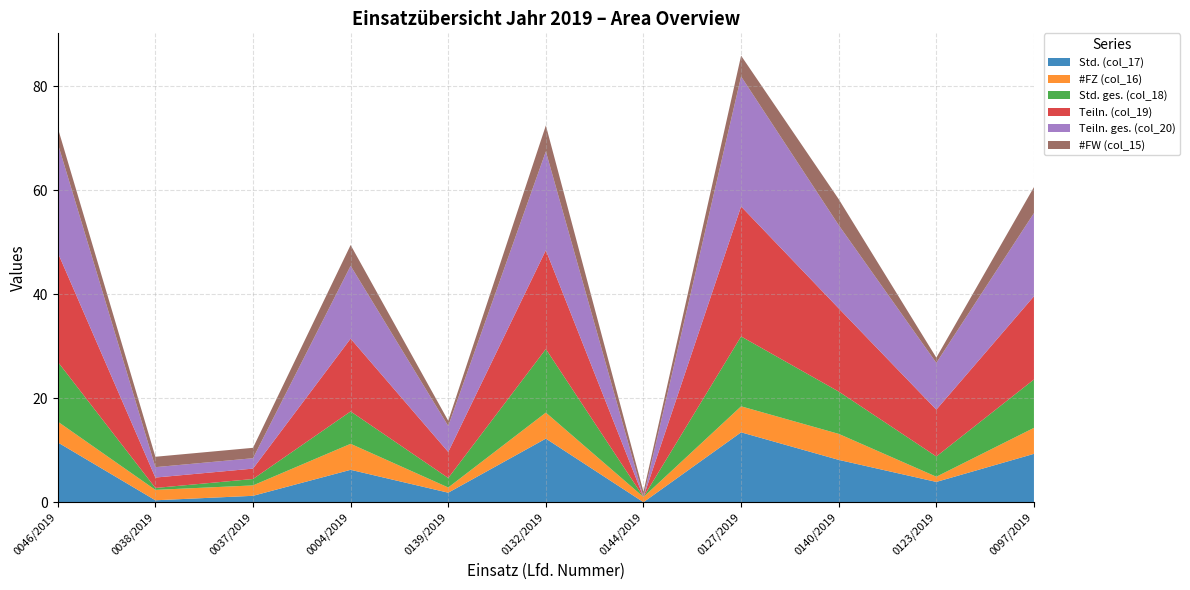

Reading right to left, extract all data points from this chart.

Std. (col_17): 0097/2019=9.3	0123/2019=3.9	0140/2019=8.1	0127/2019=13.4	0144/2019=0.0	0132/2019=12.2	0139/2019=1.8	0004/2019=6.2	0037/2019=1.2	0038/2019=0.4	0046/2019=11.5
#FZ (col_16): 0097/2019=5.0	0123/2019=1.0	0140/2019=5.0	0127/2019=5.0	0144/2019=1.0	0132/2019=5.0	0139/2019=1.0	0004/2019=5.0	0037/2019=2.0	0038/2019=2.0	0046/2019=4.0
Std. ges. (col_18): 0097/2019=9.3	0123/2019=3.9	0140/2019=8.1	0127/2019=13.4	0144/2019=0.0	0132/2019=12.2	0139/2019=1.8	0004/2019=6.2	0037/2019=1.2	0038/2019=0.4	0046/2019=11.5
Teiln. (col_19): 0097/2019=16.0	0123/2019=9.0	0140/2019=16.0	0127/2019=25.0	0144/2019=0.0	0132/2019=19.0	0139/2019=5.0	0004/2019=14.0	0037/2019=2.0	0038/2019=2.0	0046/2019=21.0
Teiln. ges. (col_20): 0097/2019=16.0	0123/2019=9.0	0140/2019=16.0	0127/2019=25.0	0144/2019=0.0	0132/2019=19.0	0139/2019=5.0	0004/2019=14.0	0037/2019=2.0	0038/2019=2.0	0046/2019=21.0
#FW (col_15): 0097/2019=5.0	0123/2019=1.0	0140/2019=5.0	0127/2019=4.0	0144/2019=1.0	0132/2019=5.0	0139/2019=1.0	0004/2019=4.0	0037/2019=2.0	0038/2019=2.0	0046/2019=3.0